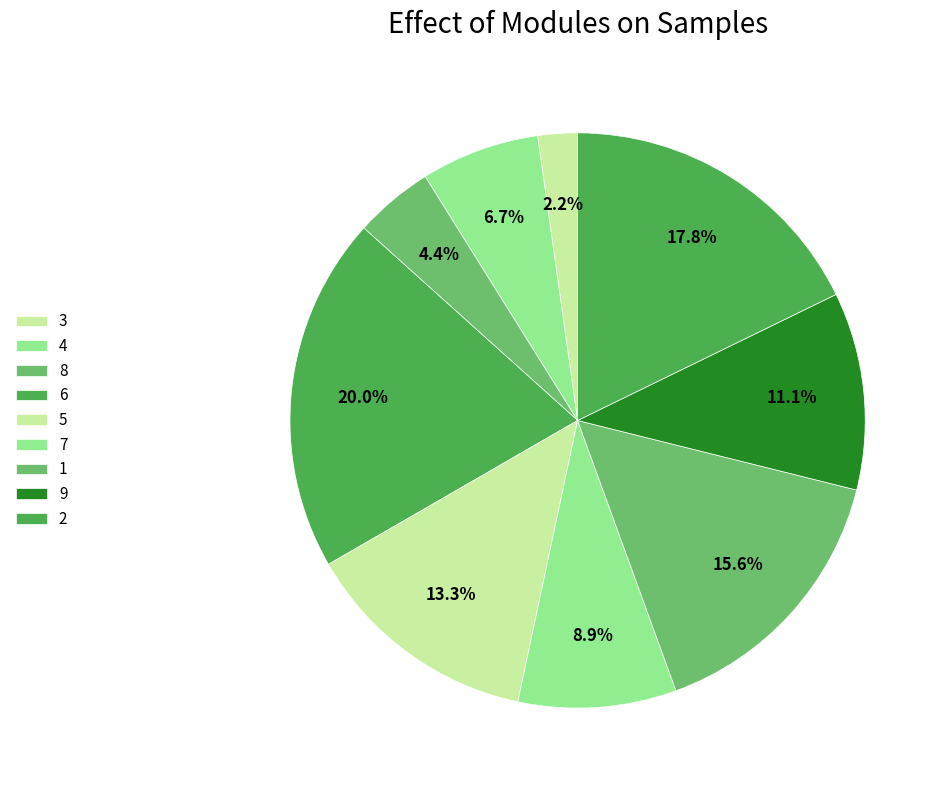

How many slices are in this pie chart?

9